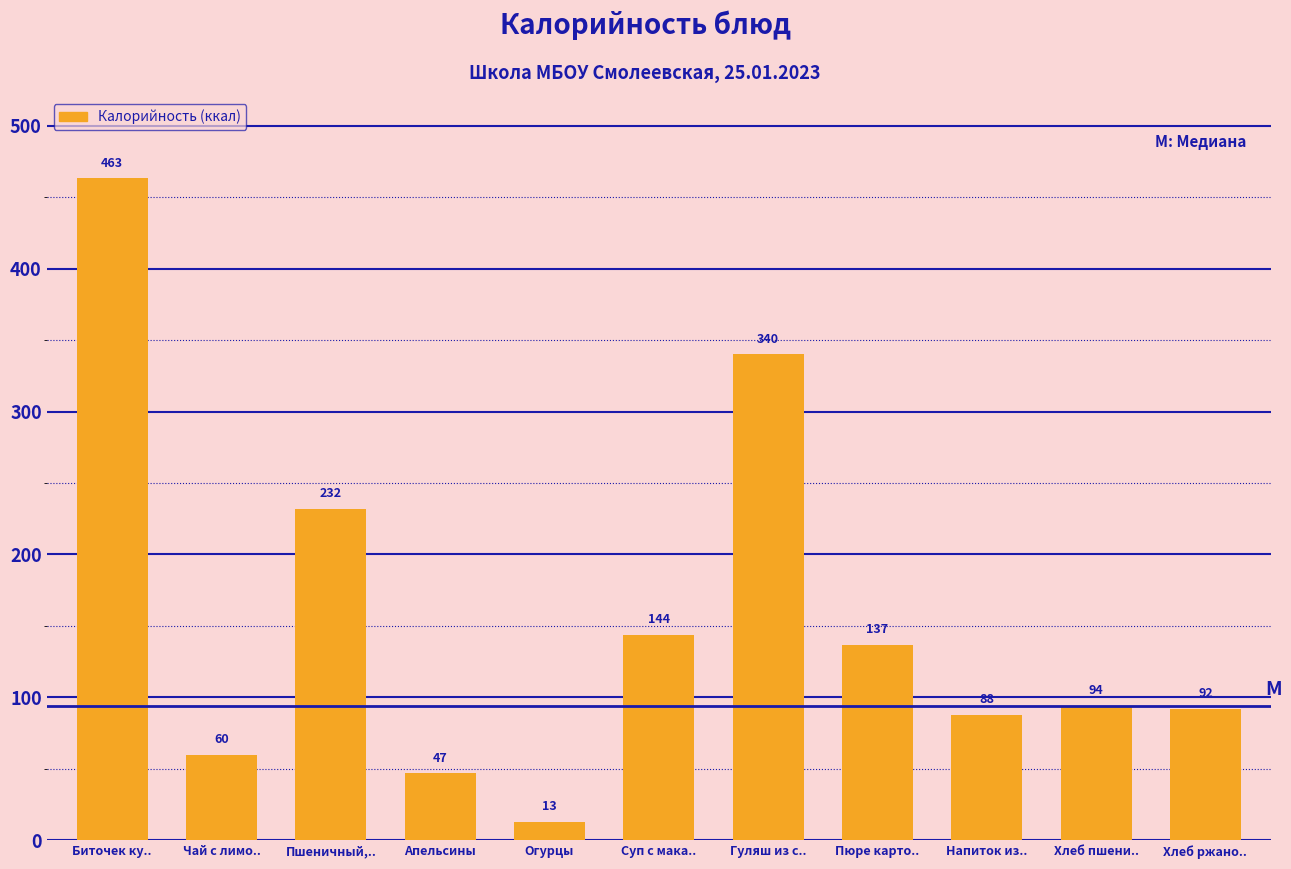

Reading left to right, transcribe all the data shown in this chart.

Биточек ку..=463	Чай с лимо..=60	Пшеничный,..=232	Апельсины=47	Огурцы=13	Суп с мака..=144	Гуляш из с..=340	Пюре карто..=137	Напиток из..=88	Хлеб пшени..=94	Хлеб ржано..=92